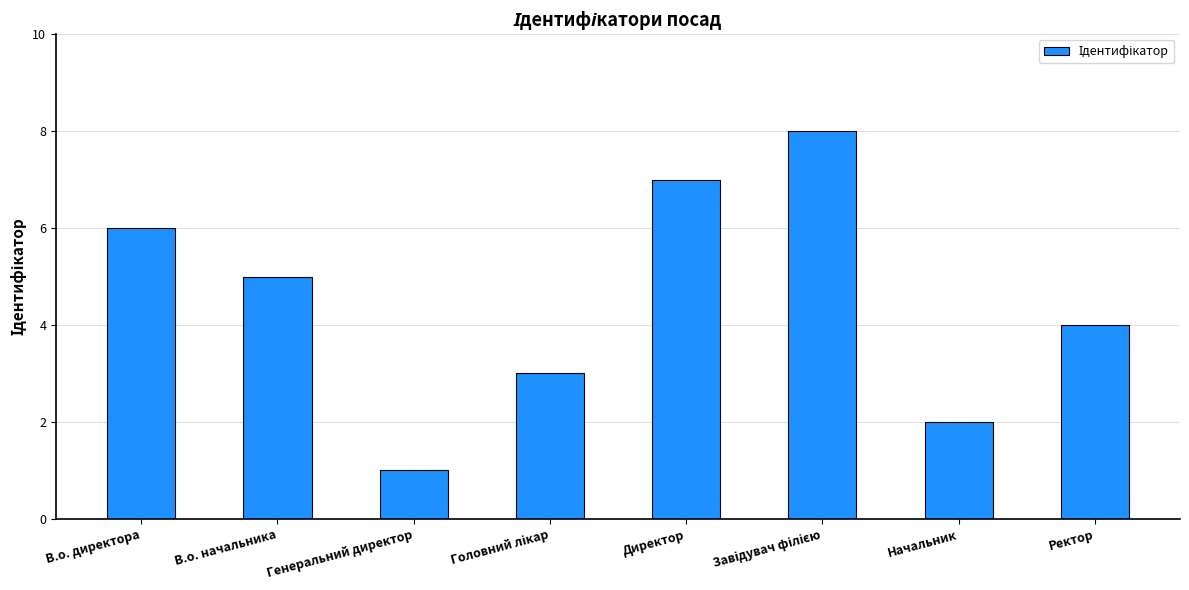

Reading left to right, extract all data points from this chart.

6	5	1	3	7	8	2	4